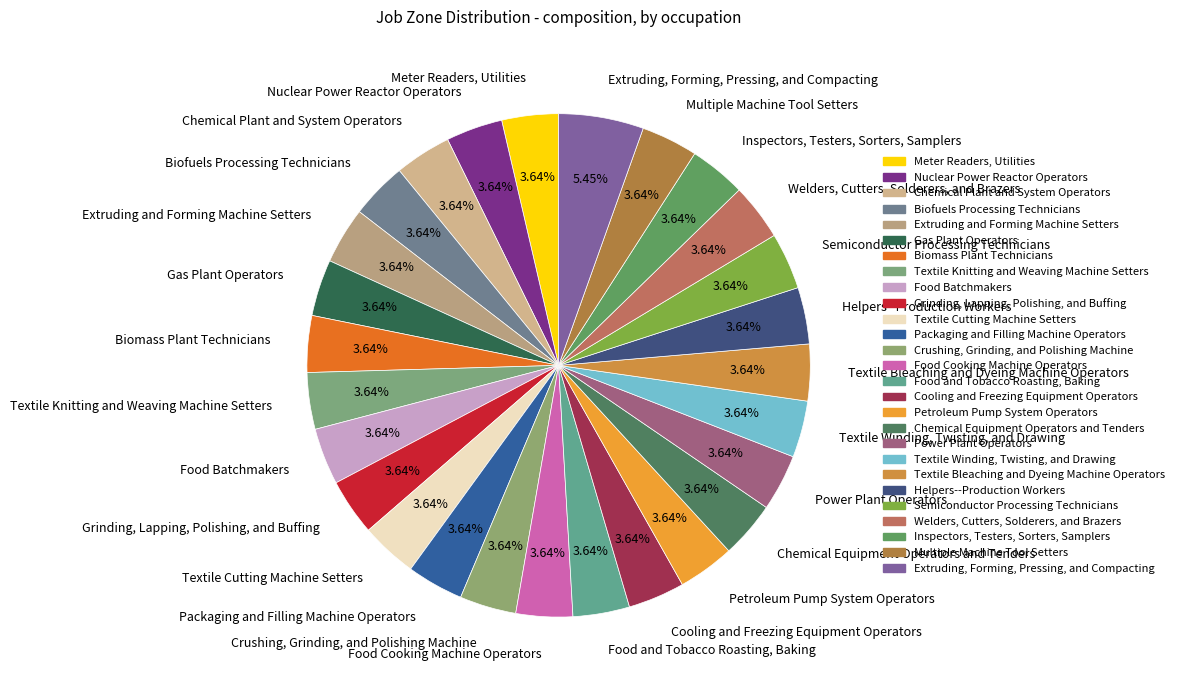

What percentage do Extruding and Forming Machine Setters and Textile Knitting and Weaving Machine Setters together represent?

7.3%